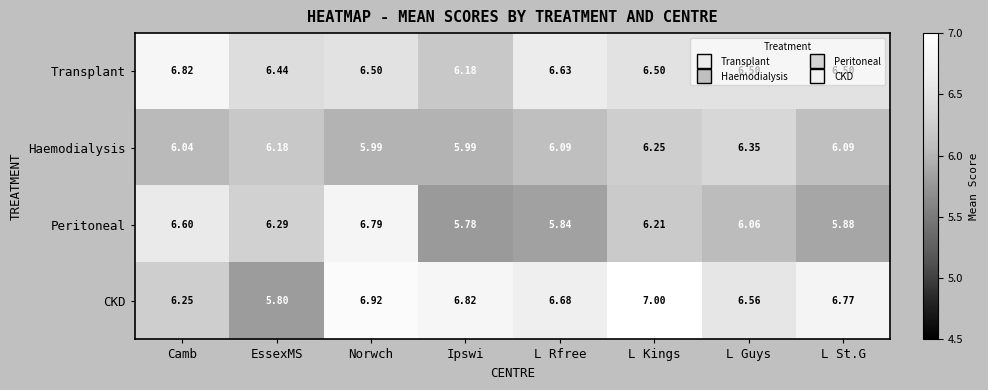

At which category does the chart reach its peak across all series?

L Kings